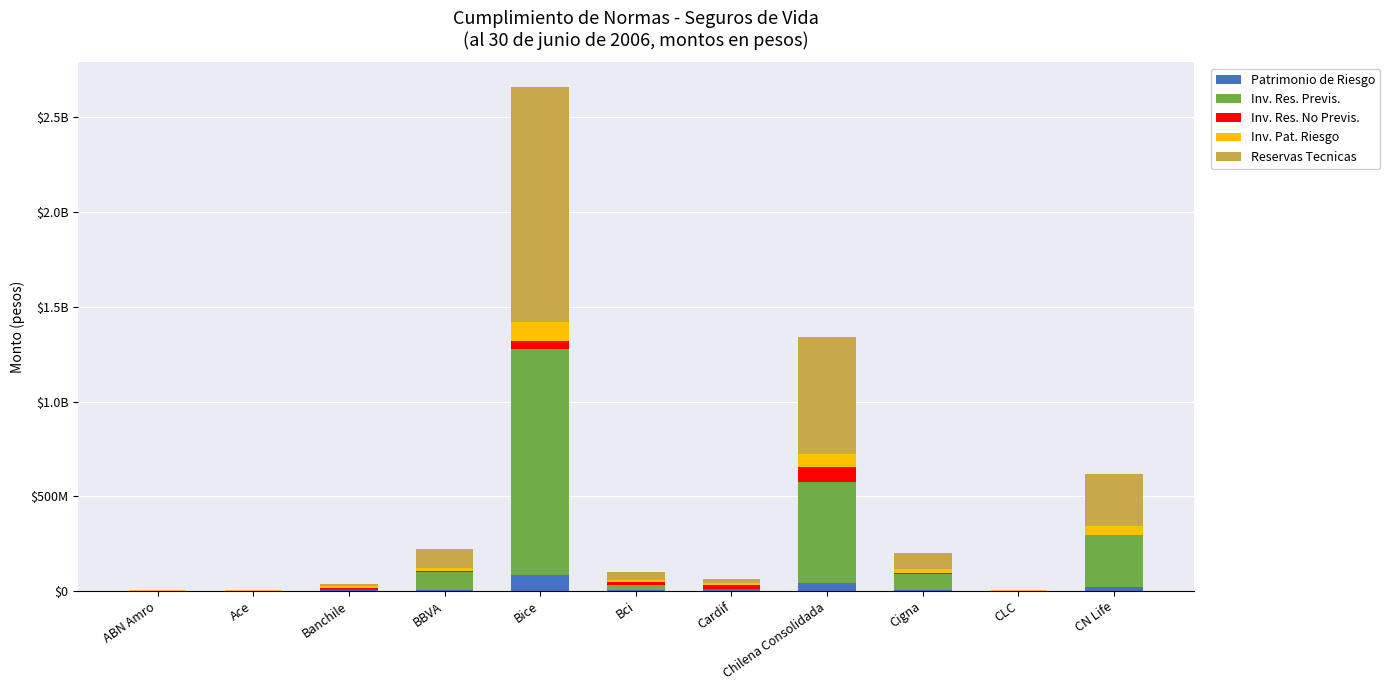

What is the difference between the Inv. Res. Previs. values at Bice and BBVA?

1099385656